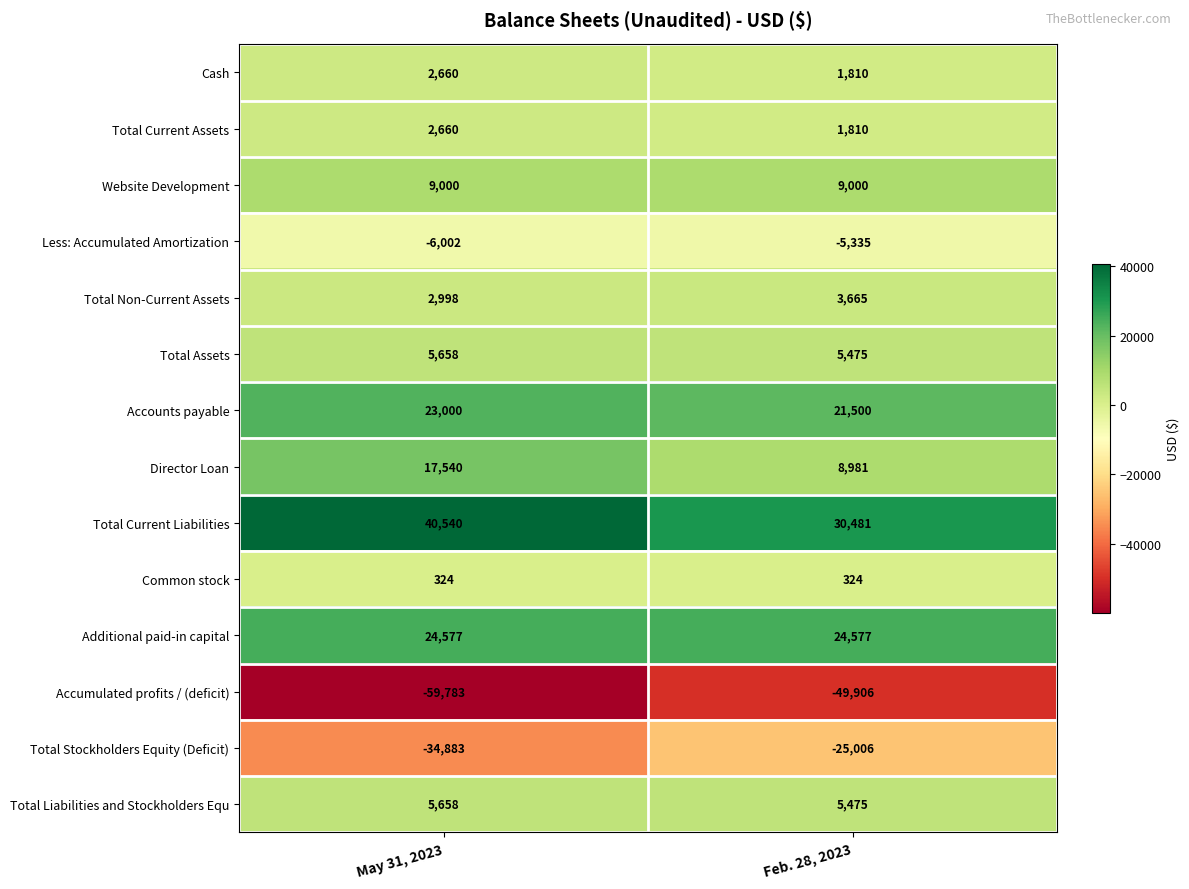

Rank the categories by Accounts payable value from lowest to highest.

Feb. 28, 2023, May 31, 2023